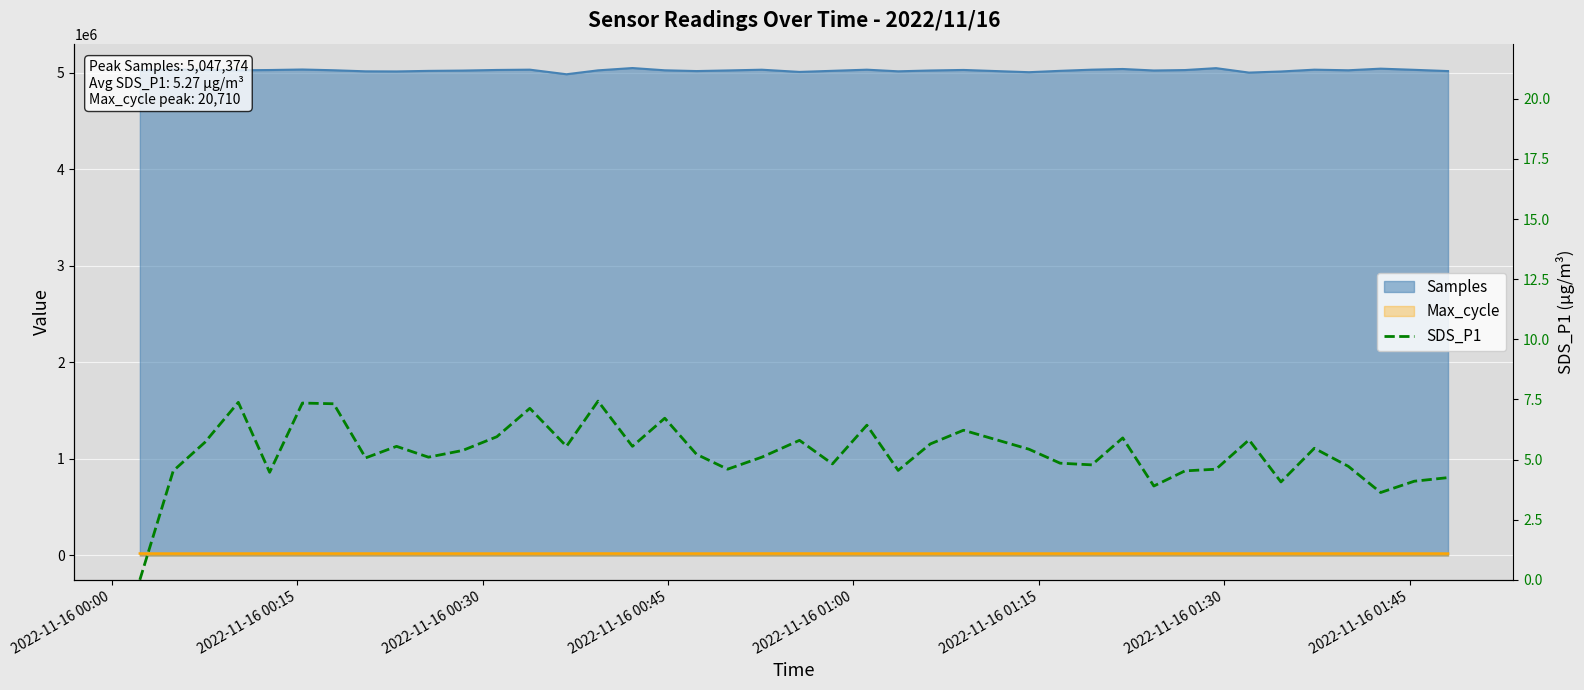

The value at 22 is 2.9. True or false?

False